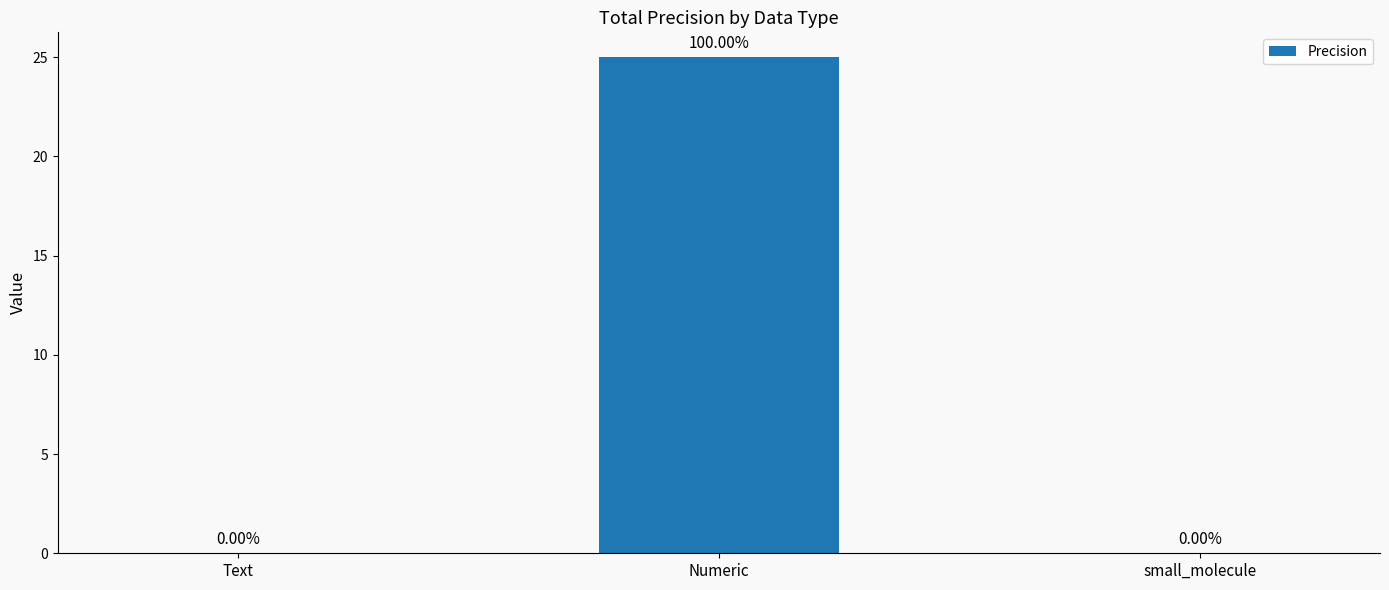

Reading left to right, transcribe all the data shown in this chart.

0	25	0